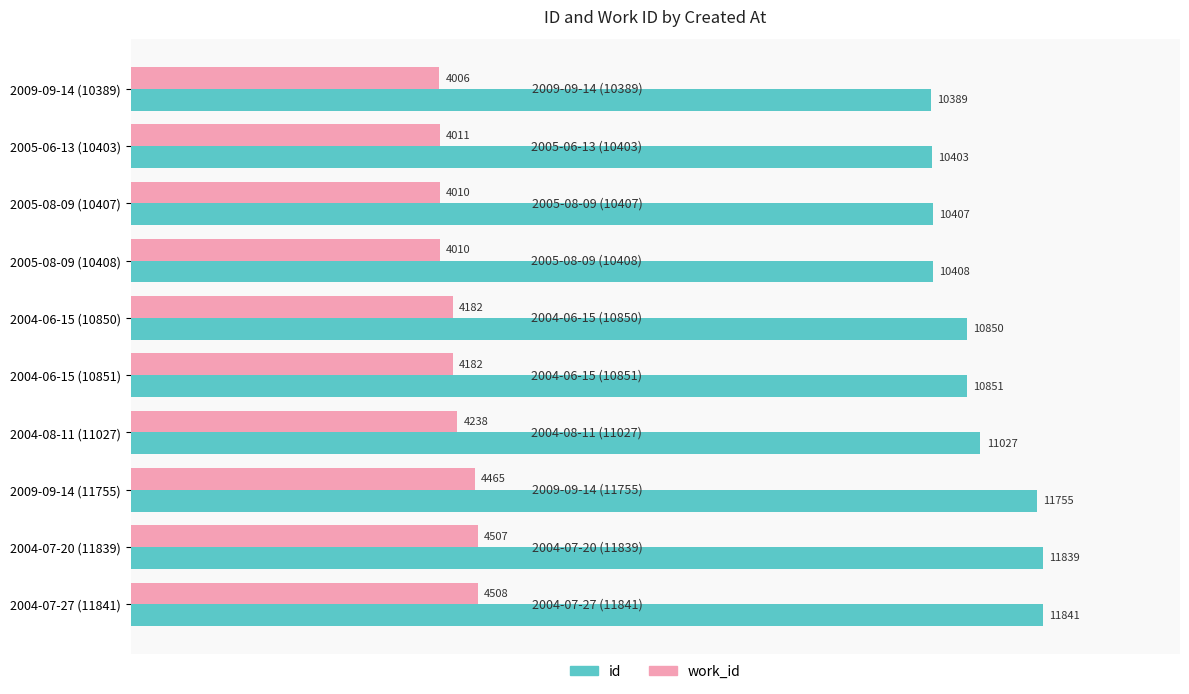

Which series has the largest total across all categories?

id